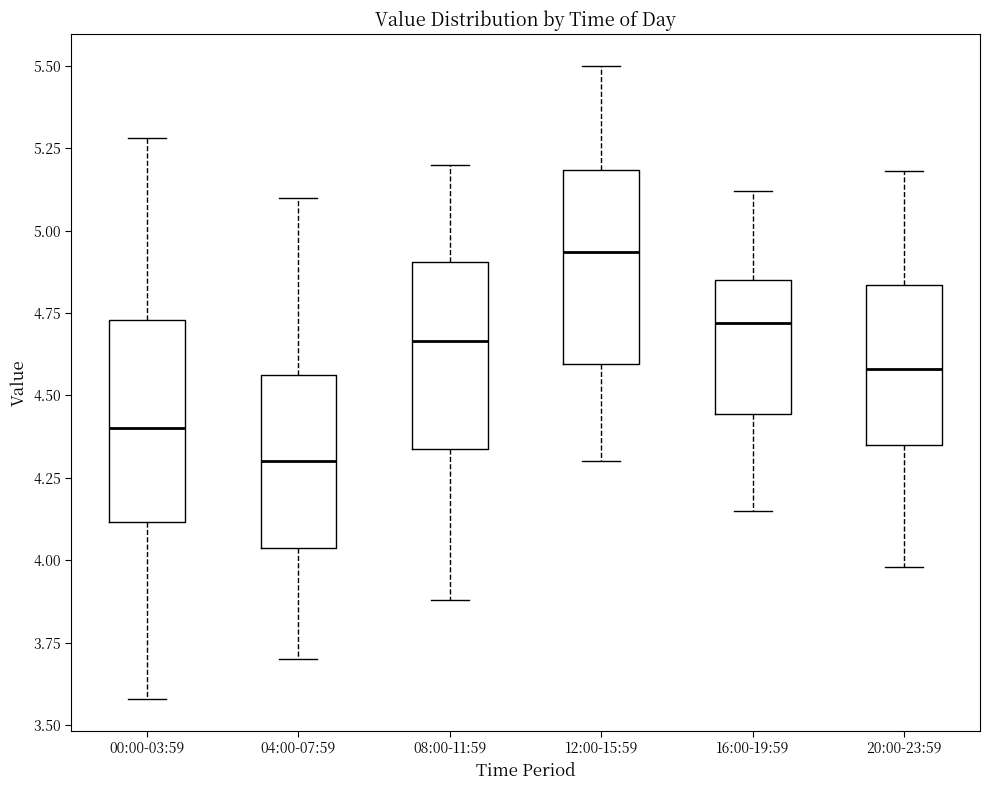

Which box's median line is the lowest?

04:00-07:59